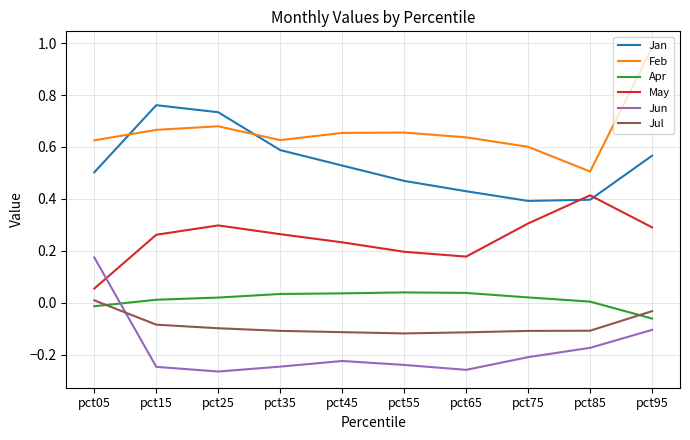

At which label does Jul reach its peak?

pct05